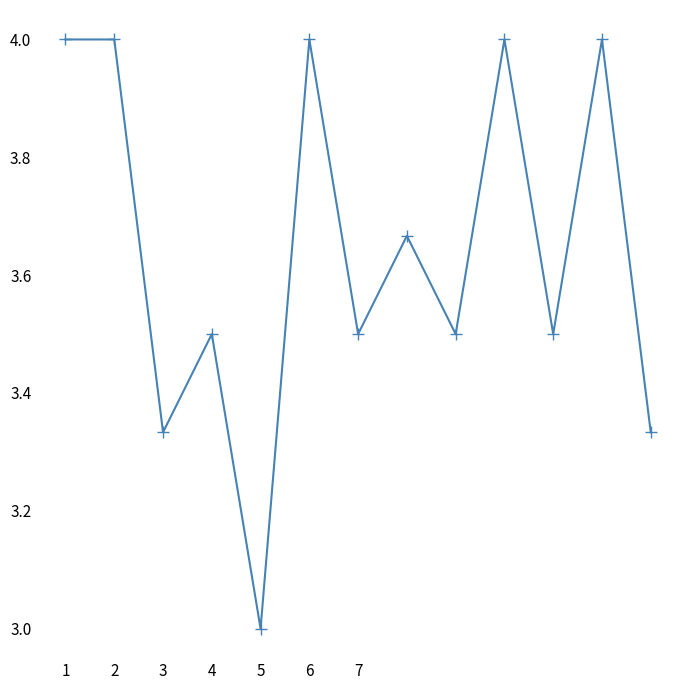

How many interior local valleys (lower than both neighbors) does the data have?

5